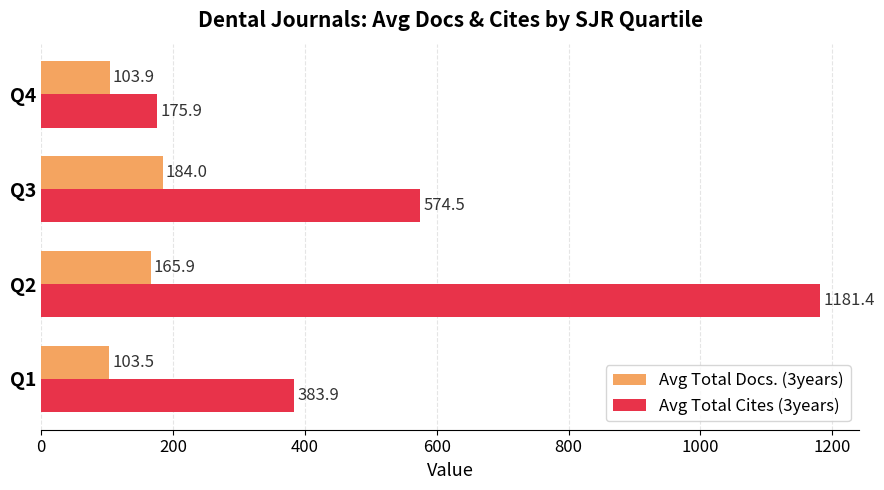

At which label is Avg Total Cites (3years) closest to 678?

Q3